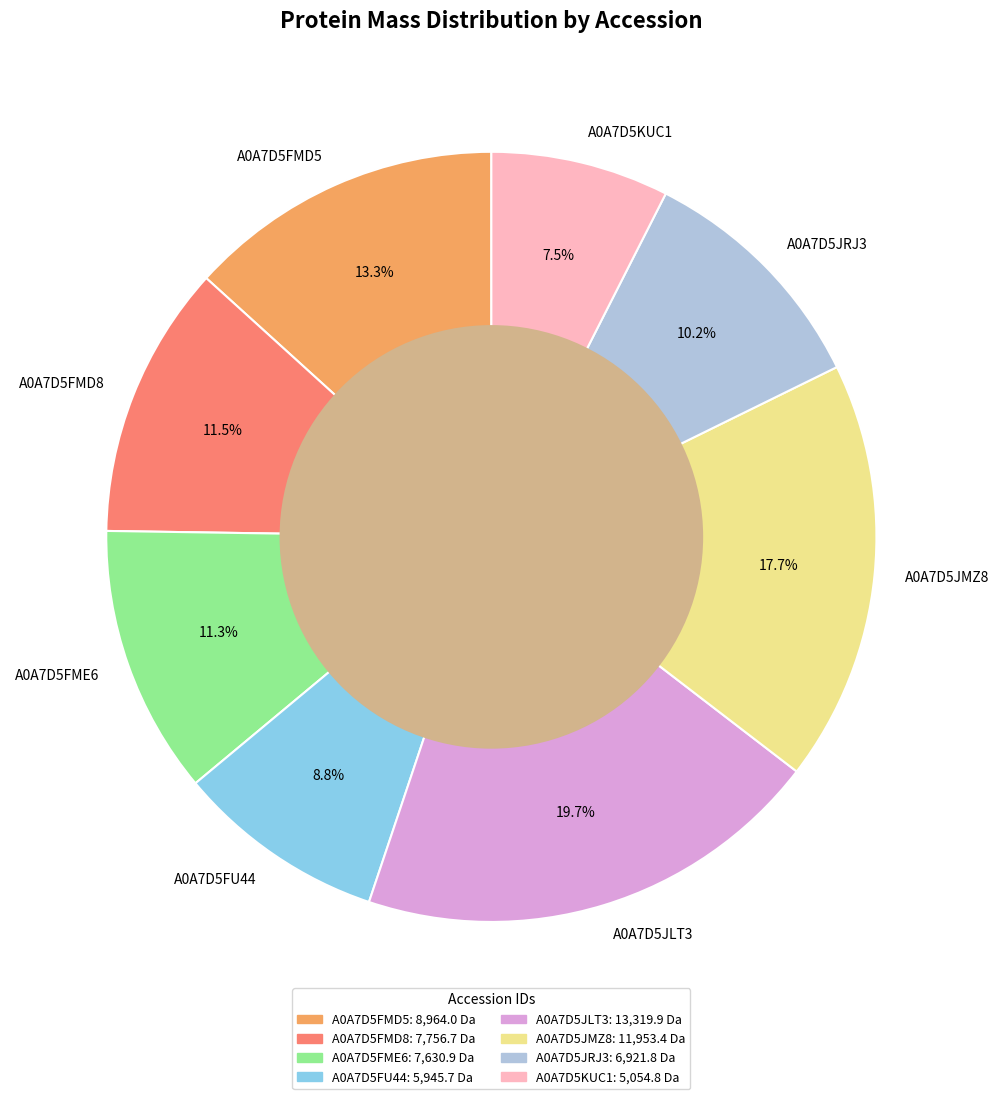

To the nearest percent, what percentage of the pie is A0A7D5JLT3?

20%